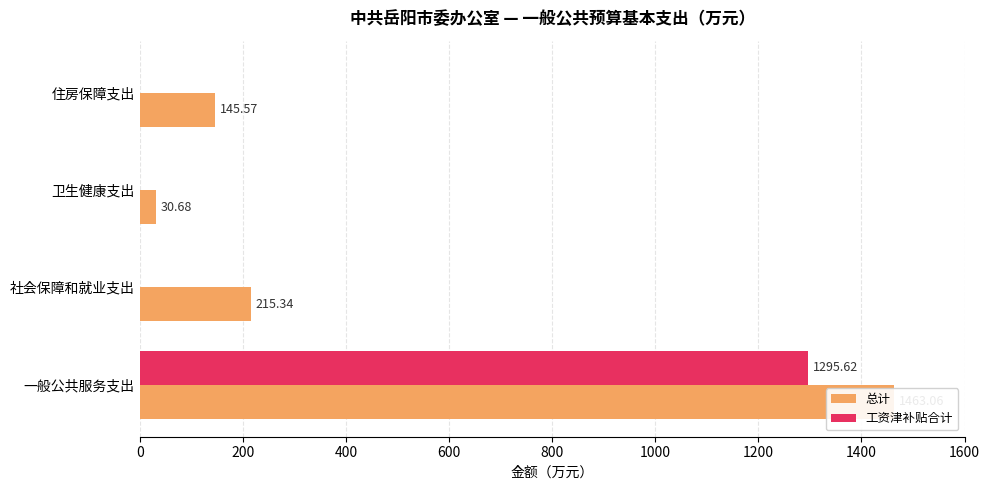

What is the value of the 总计 bar at the 1st from the left?

1463.1